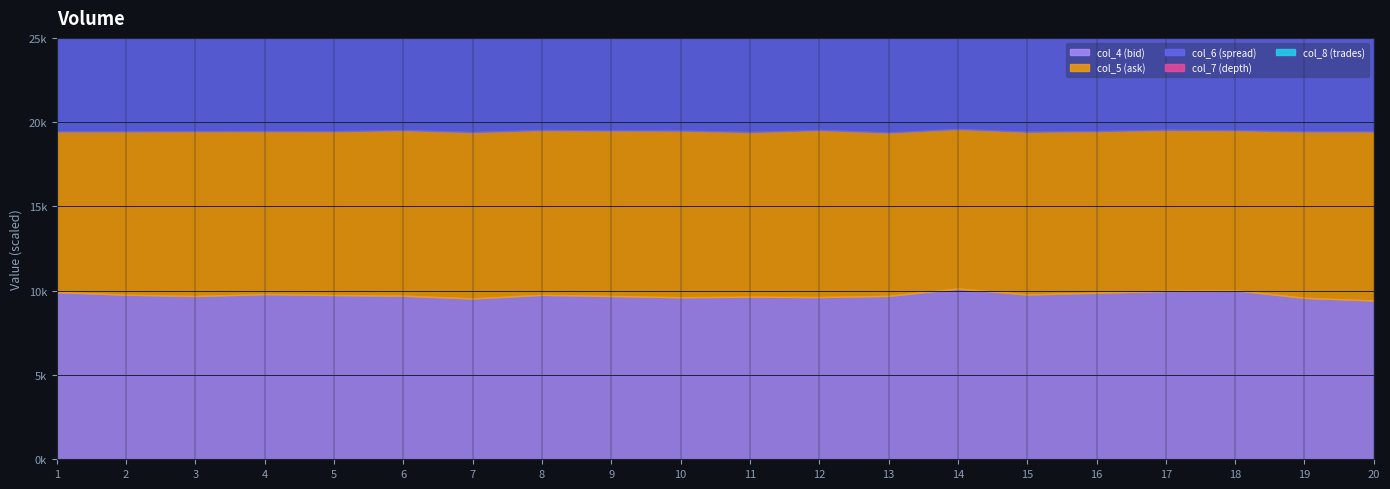

What is the difference between the maximum and minimum values in the col_7 series?

20